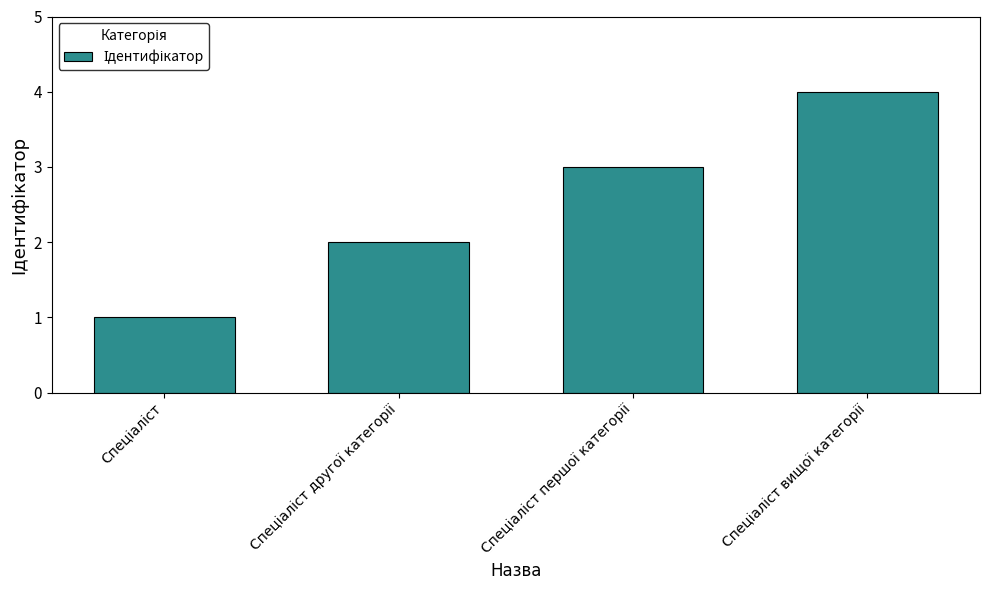

What is the difference between the maximum and minimum values?

3